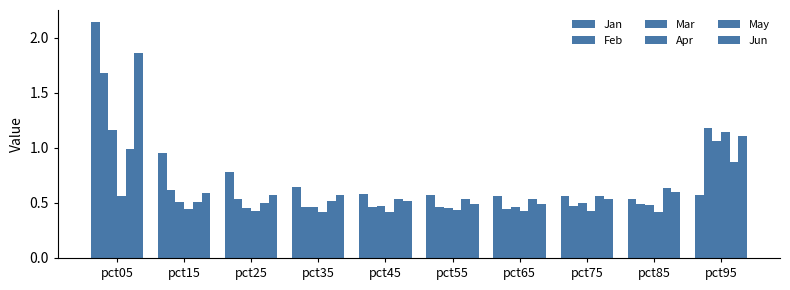

Reading right to left, what are all the values shown in this chart?

Jan: 0.6	0.5	0.6	0.6	0.6	0.6	0.6	0.8	1.0	2.1
Feb: 1.2	0.5	0.5	0.4	0.5	0.5	0.5	0.5	0.6	1.7
Mar: 1.1	0.5	0.5	0.5	0.5	0.5	0.5	0.5	0.5	1.2
Apr: 1.1	0.4	0.4	0.4	0.4	0.4	0.4	0.4	0.4	0.6
May: 0.9	0.6	0.6	0.5	0.5	0.5	0.5	0.5	0.5	1.0
Jun: 1.1	0.6	0.5	0.5	0.5	0.5	0.6	0.6	0.6	1.9